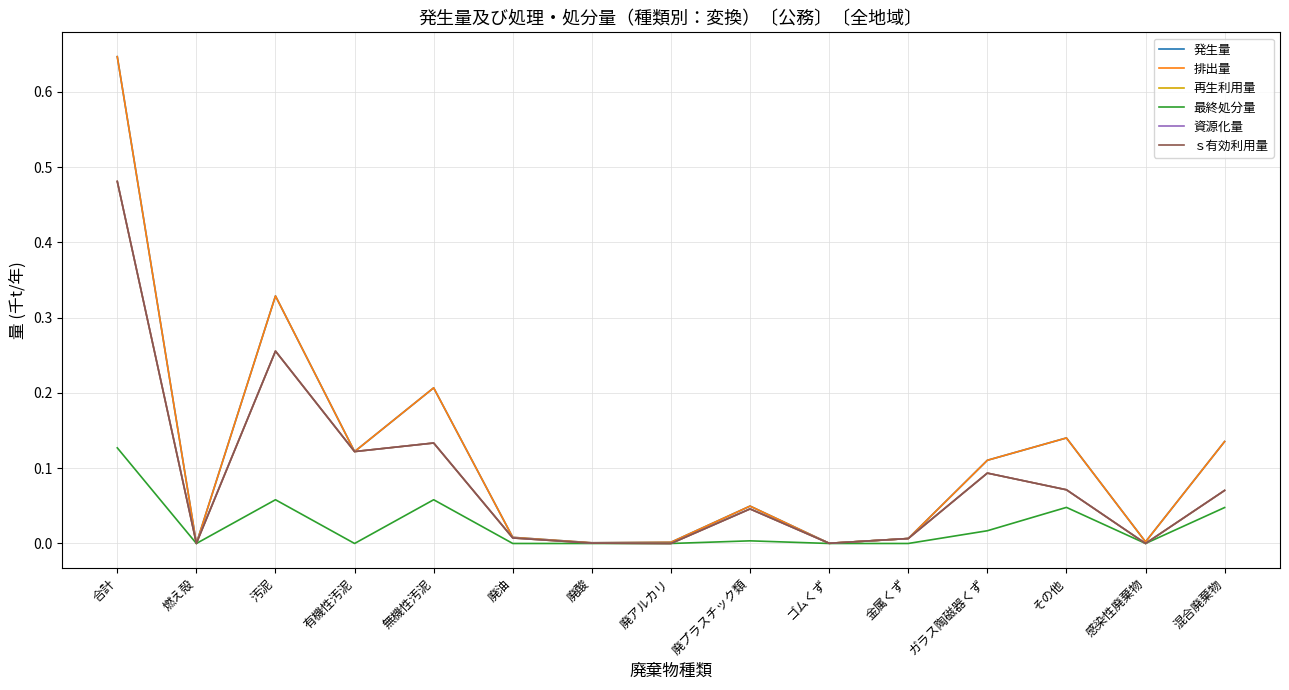

Reading right to left, extract all data points from this chart.

発生量: 混合廃棄物=0.1	感染性廃棄物=0.0	その他=0.1	ガラス陶磁器くず=0.1	金属くず=0.0	ゴムくず=0.0	廃プラスチック類=0.0	廃アルカリ=0.0	廃酸=0.0	廃油=0.0	無機性汚泥=0.2	有機性汚泥=0.1	汚泥=0.3	燃え殻=0.0	合計=0.6
排出量: 混合廃棄物=0.1	感染性廃棄物=0.0	その他=0.1	ガラス陶磁器くず=0.1	金属くず=0.0	ゴムくず=0.0	廃プラスチック類=0.0	廃アルカリ=0.0	廃酸=0.0	廃油=0.0	無機性汚泥=0.2	有機性汚泥=0.1	汚泥=0.3	燃え殻=0.0	合計=0.6
再生利用量: 混合廃棄物=0.1	感染性廃棄物=0.0	その他=0.1	ガラス陶磁器くず=0.1	金属くず=0.0	ゴムくず=0.0	廃プラスチック類=0.0	廃アルカリ=0.0	廃酸=0.0	廃油=0.0	無機性汚泥=0.1	有機性汚泥=0.1	汚泥=0.3	燃え殻=0.0	合計=0.5
最終処分量: 混合廃棄物=0.0	感染性廃棄物=0.0	その他=0.0	ガラス陶磁器くず=0.0	金属くず=0.0	ゴムくず=0.0	廃プラスチック類=0.0	廃アルカリ=0.0	廃酸=0.0	廃油=0.0	無機性汚泥=0.1	有機性汚泥=0.0	汚泥=0.1	燃え殻=0.0	合計=0.1
資源化量: 混合廃棄物=0.1	感染性廃棄物=0.0	その他=0.1	ガラス陶磁器くず=0.1	金属くず=0.0	ゴムくず=0.0	廃プラスチック類=0.0	廃アルカリ=0.0	廃酸=0.0	廃油=0.0	無機性汚泥=0.1	有機性汚泥=0.1	汚泥=0.3	燃え殻=0.0	合計=0.5
ｓ有効利用量: 混合廃棄物=0.1	感染性廃棄物=0.0	その他=0.1	ガラス陶磁器くず=0.1	金属くず=0.0	ゴムくず=0.0	廃プラスチック類=0.0	廃アルカリ=0.0	廃酸=0.0	廃油=0.0	無機性汚泥=0.1	有機性汚泥=0.1	汚泥=0.3	燃え殻=0.0	合計=0.5